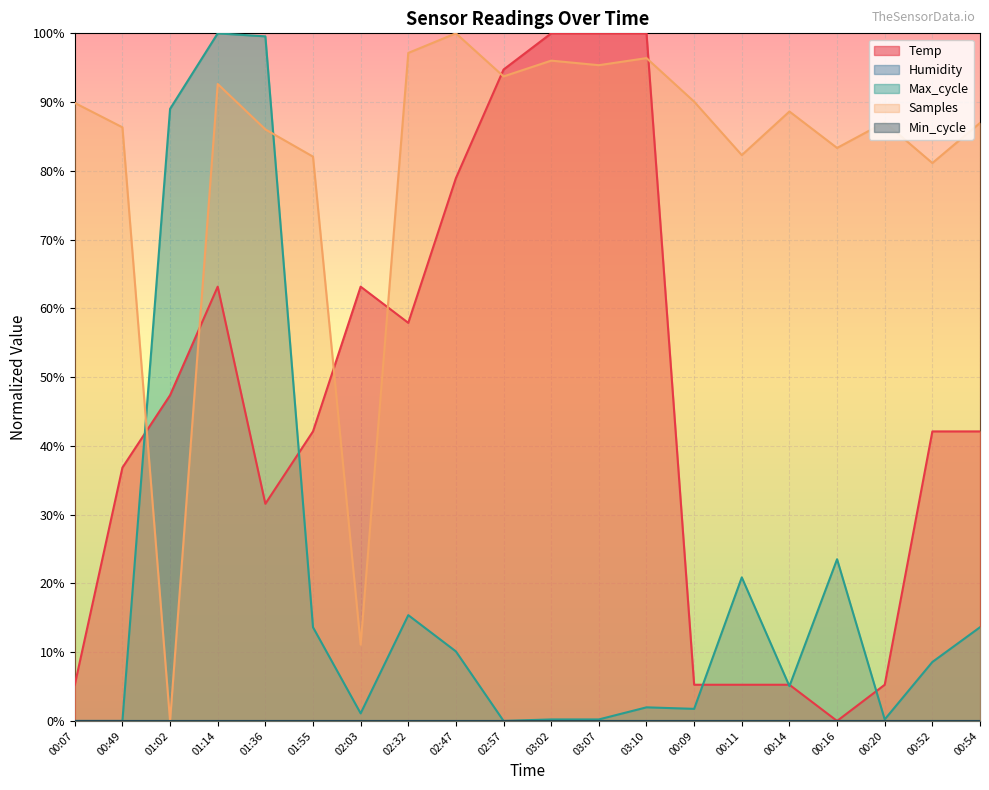

At which category is the sum across all series the highest?

01:14